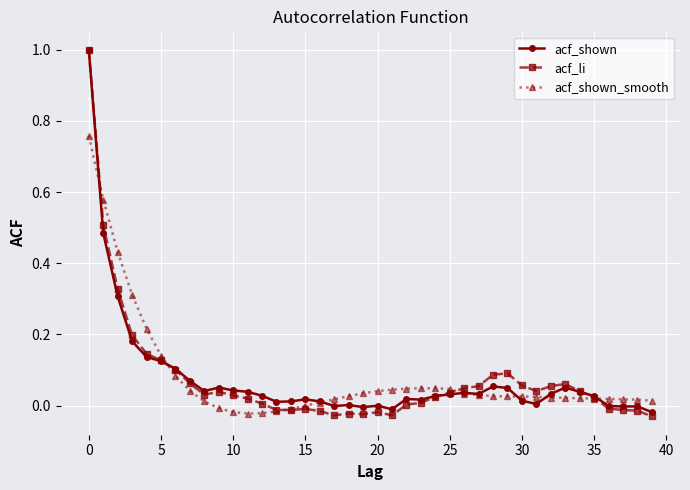

What is the highest value of the acf_shown series?

1.0